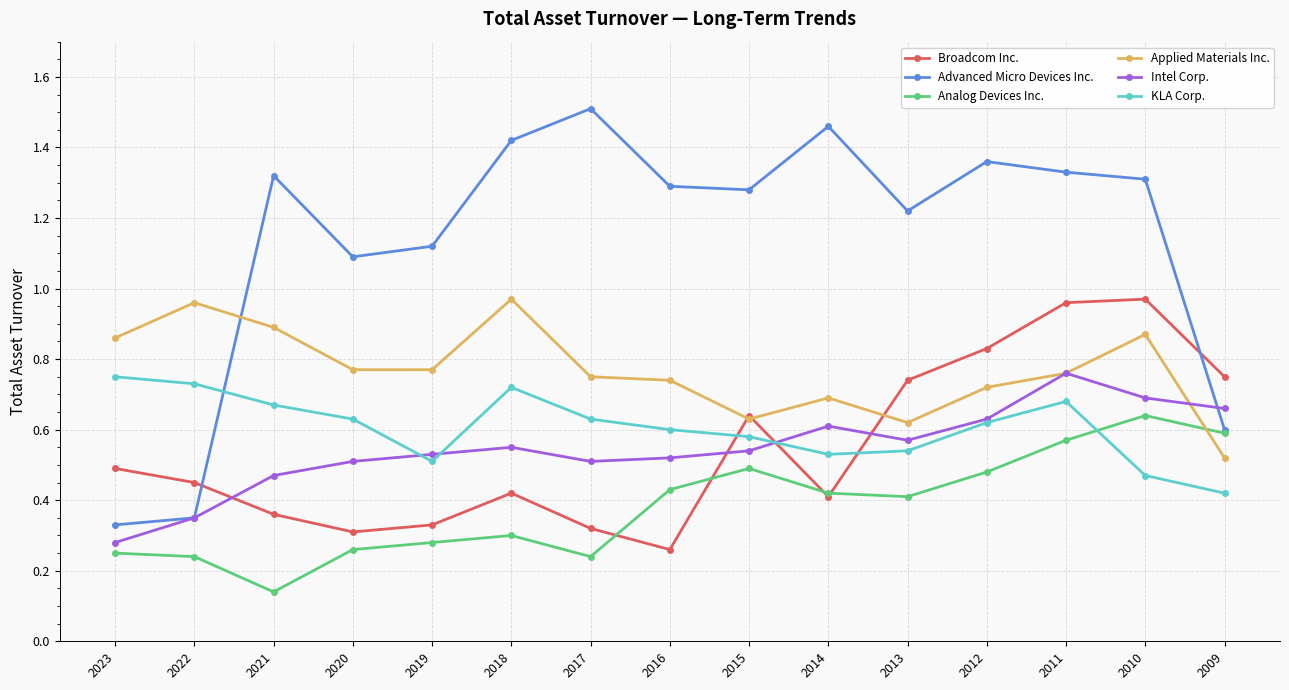

Which series has the largest total across all categories?

Advanced Micro Devices Inc.